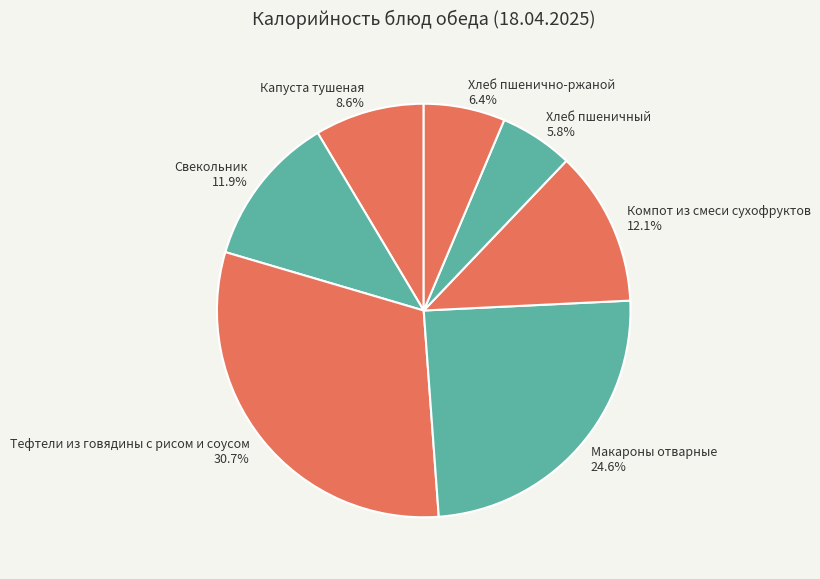

How many segments does this pie chart have?

7